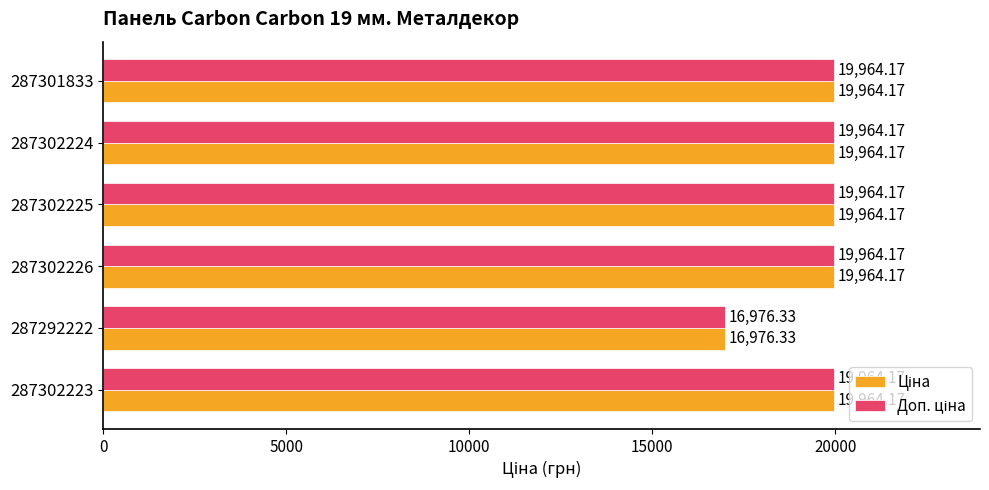

What is the total value across all series at 287301833?

39928.3